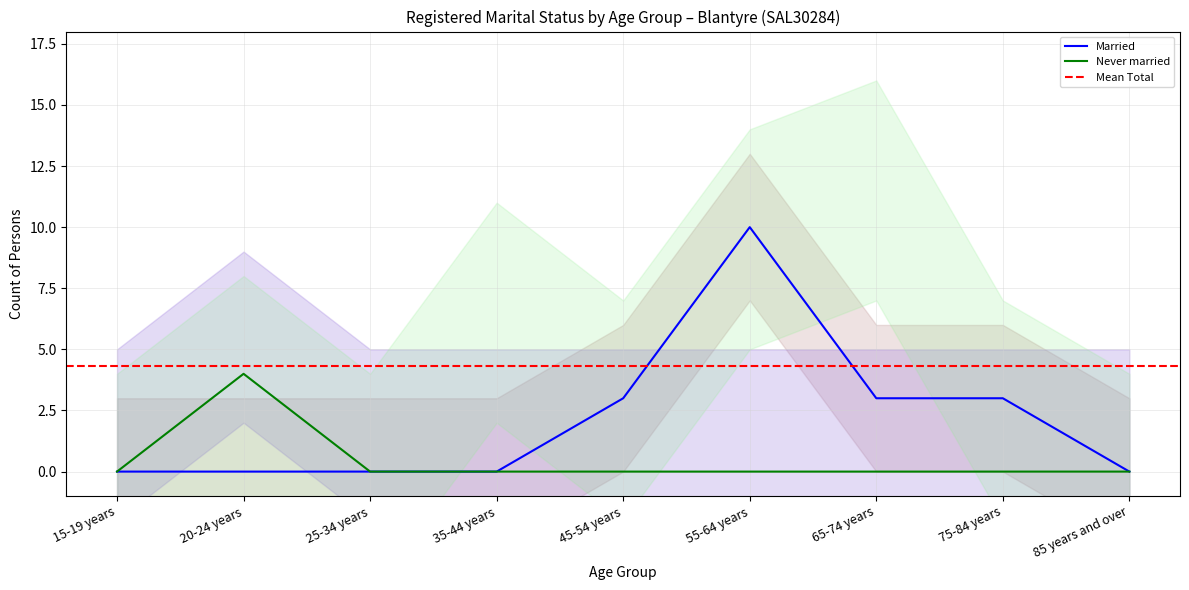

True or false: Never married has more than 2 points higher than both neighbors.

False